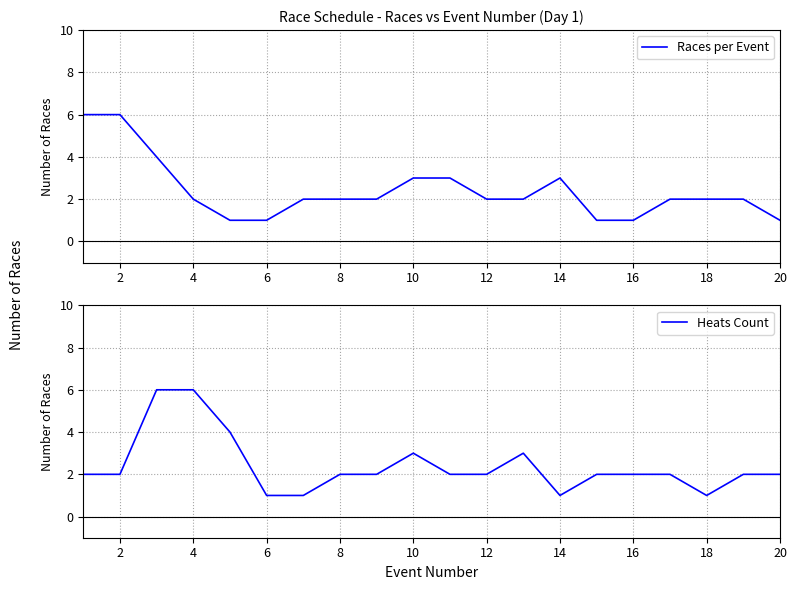

How many categories are shown in the chart?

20